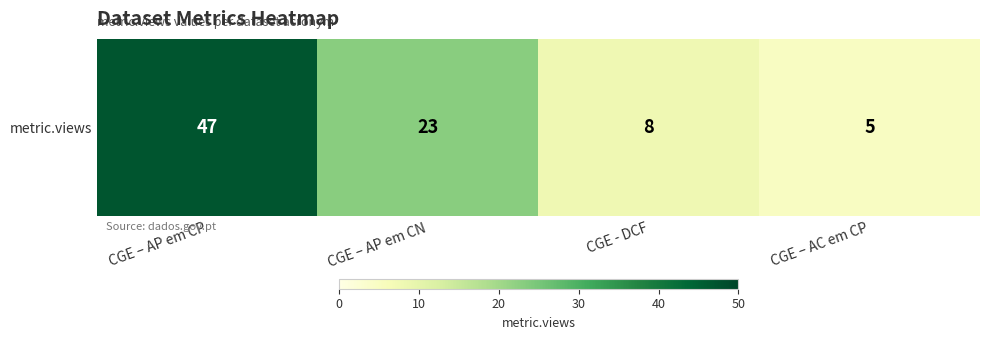

Which has a higher value, CGE – AC em CP or CGE – AP em CP?

CGE – AP em CP